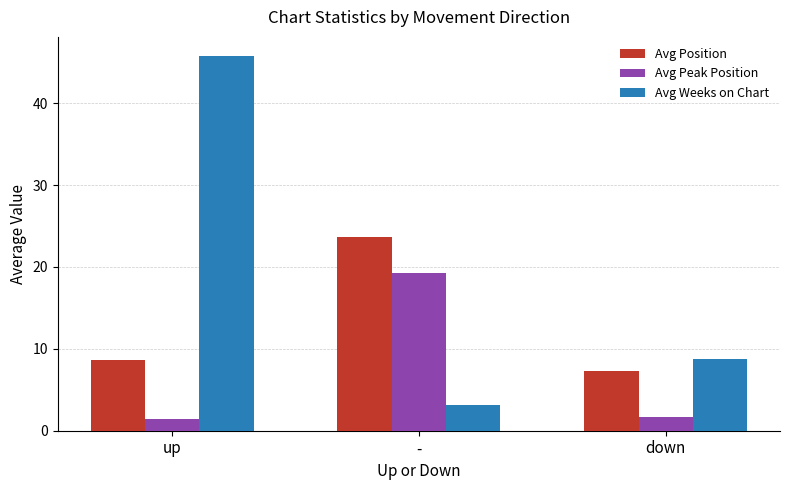

Read the Avg Position value at up.

8.6